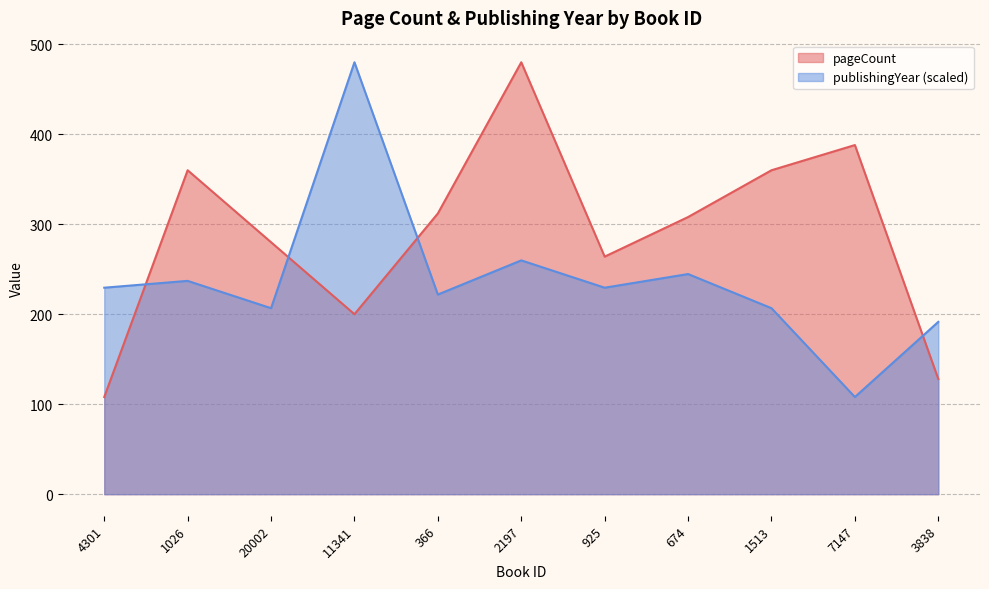

Reading left to right, transcribe all the data shown in this chart.

pageCount: 108.0	360.0	280.0	200.0	312.0	480.0	264.0	308.0	360.0	388.0	128.0
publishingYear: 229.5	237.1	206.7	480.0	221.9	259.8	229.5	244.7	206.7	108.0	191.5